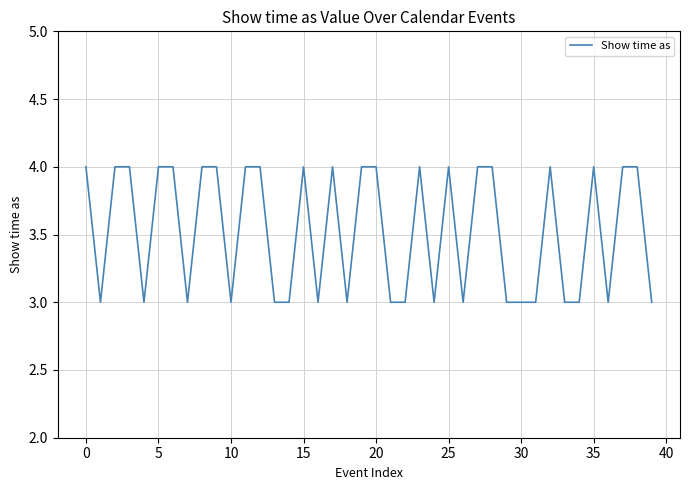

Does the chart have visible grid lines?

Yes